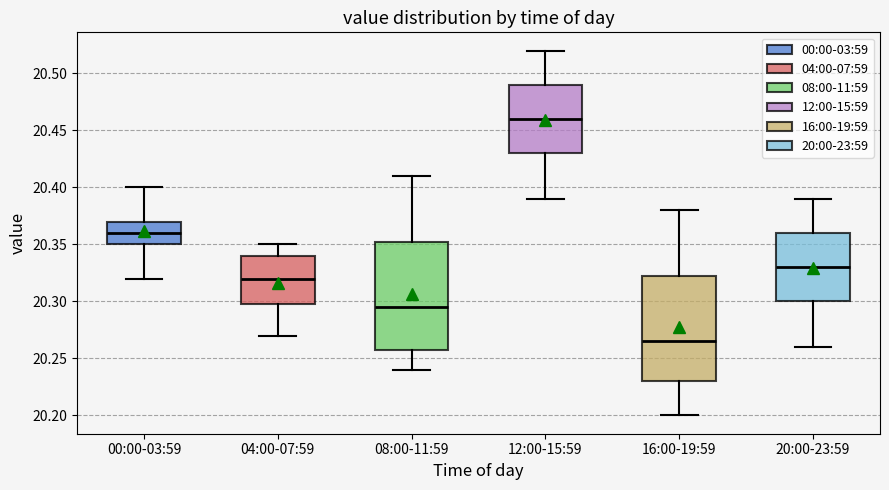

Where does the median line of the box for 08:00-11:59 sit on the y-axis? The values are not printed on the chart, so give them approximately, as read against the axis.

20.295